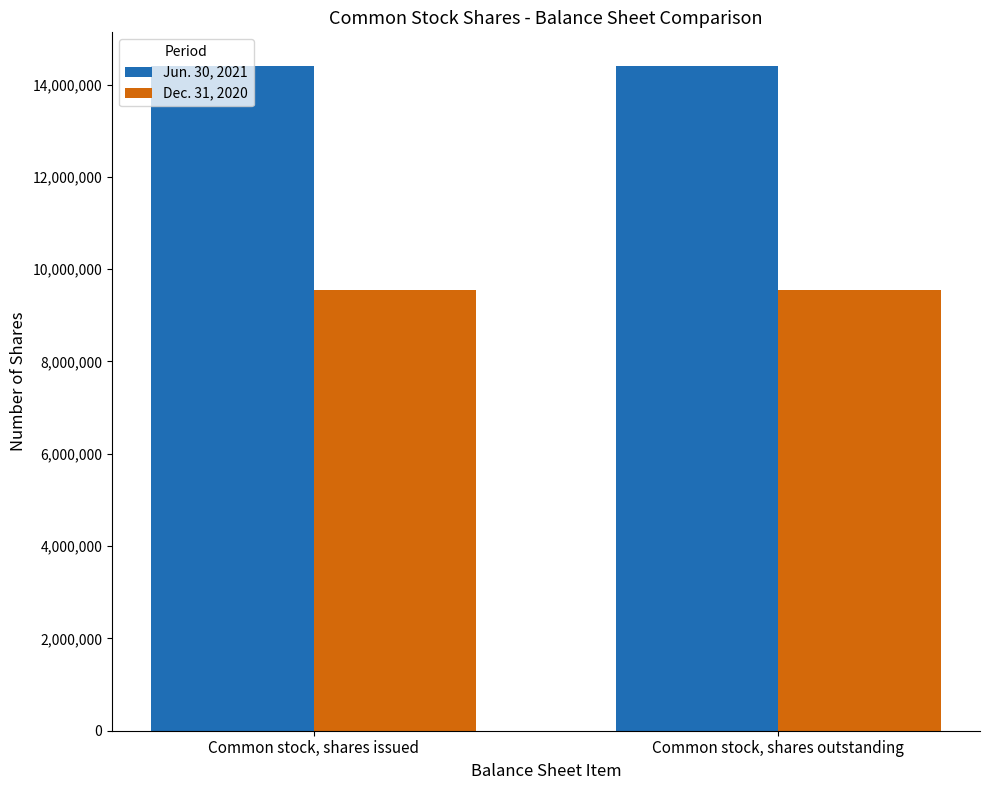

List the series in order of their peak value, lowest first.

Dec. 31, 2020, Jun. 30, 2021